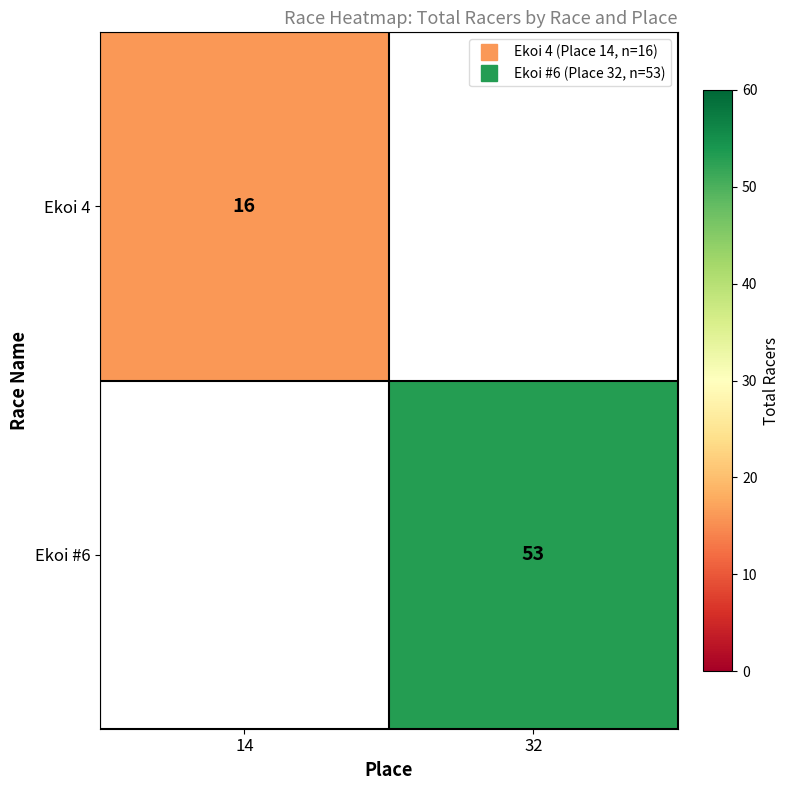

List the series in order of their overall mean, lowest first.

Ekoi 4, Ekoi #6